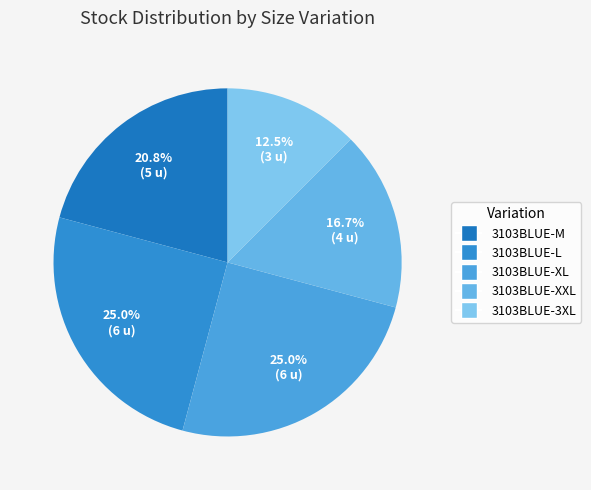

Does 3103BLUE-3XL represent more than half of the total?

No